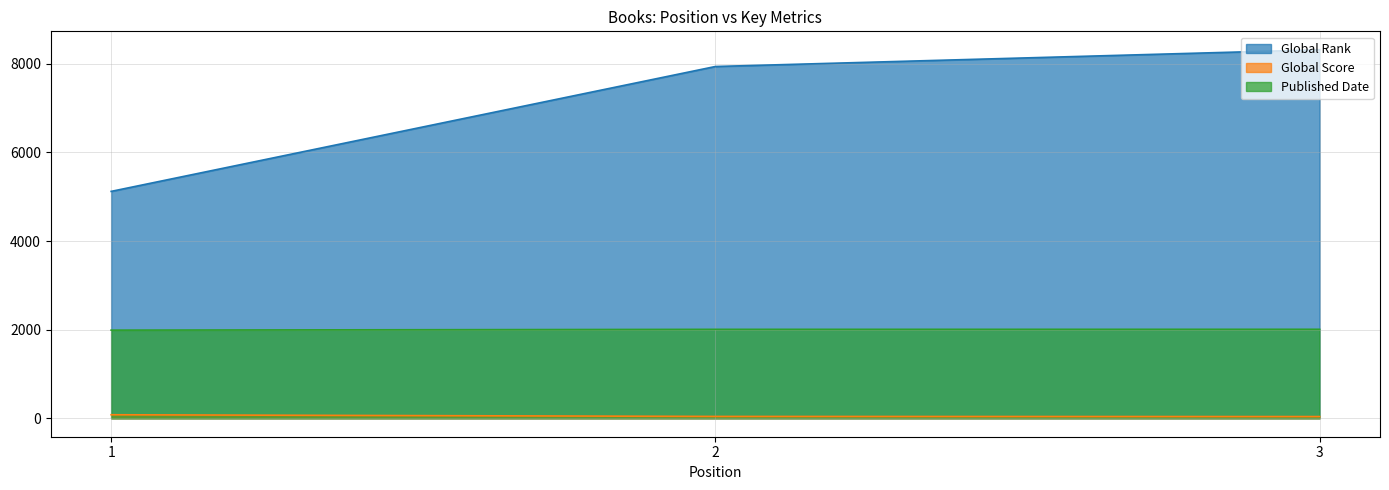

How many lines are shown in the chart?

3